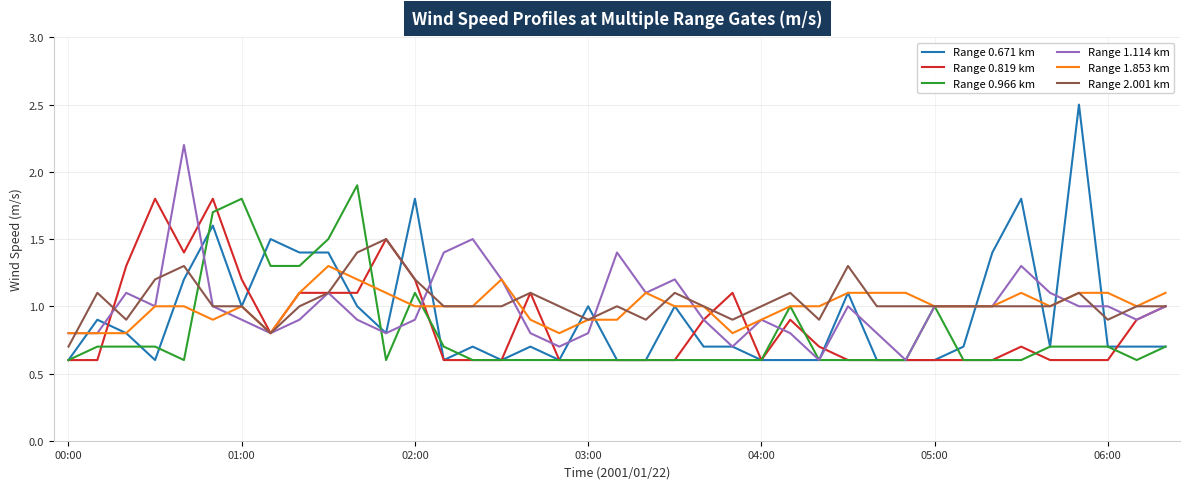

Rank the series by their maximum value, from highest to lowest.

Range 0.671 km, Range 1.114 km, Range 0.966 km, Range 0.819 km, Range 2.001 km, Range 1.853 km